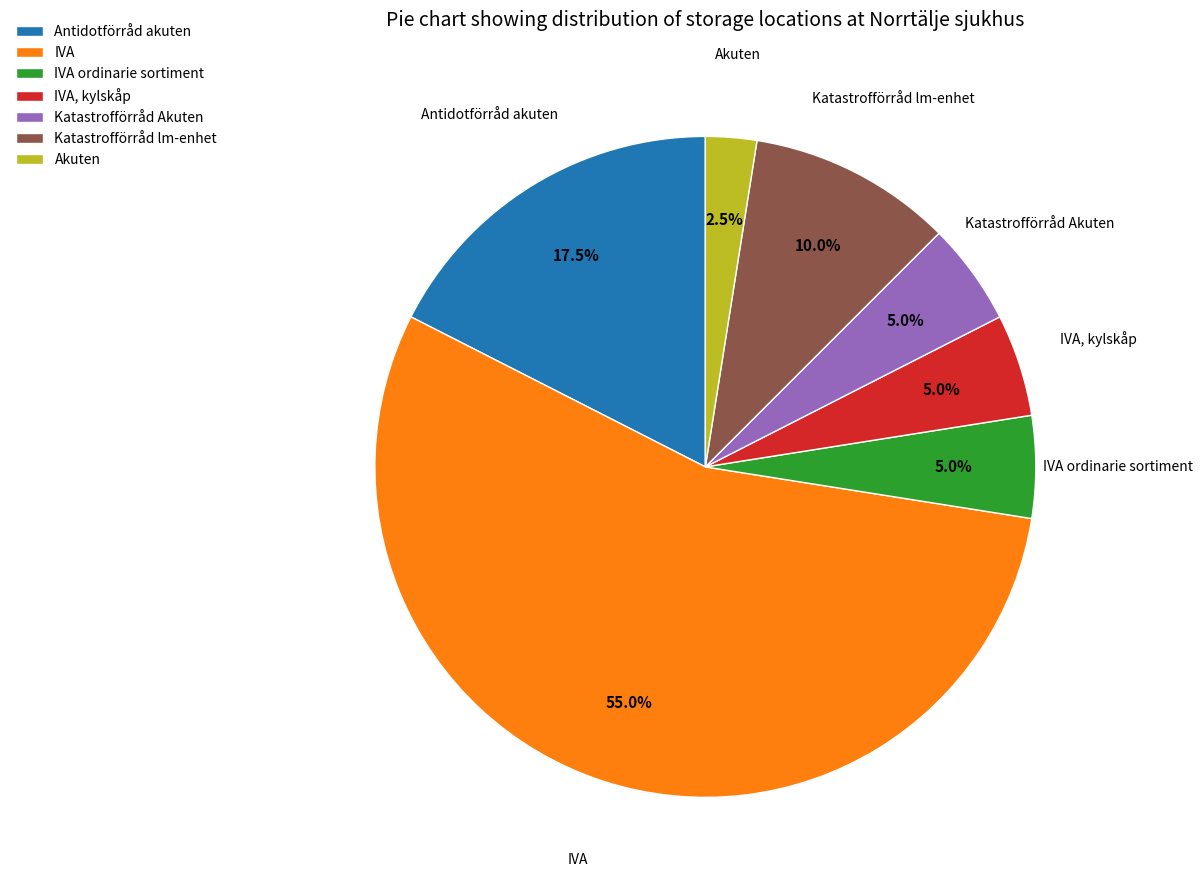

Is it true that Katastrofförråd Akuten is 1% of the pie?

False